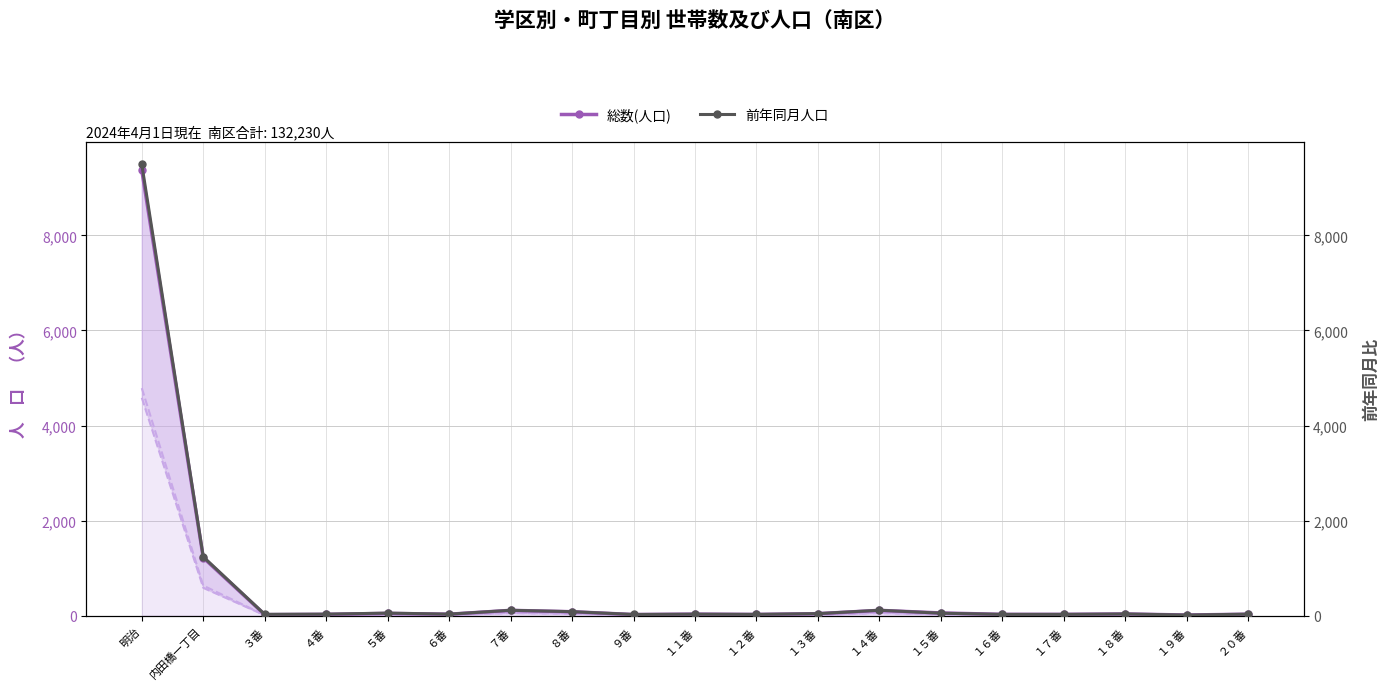

After their last crossing, which series has the higher values: 前年同月人口 or 総数(人口)?

前年同月人口